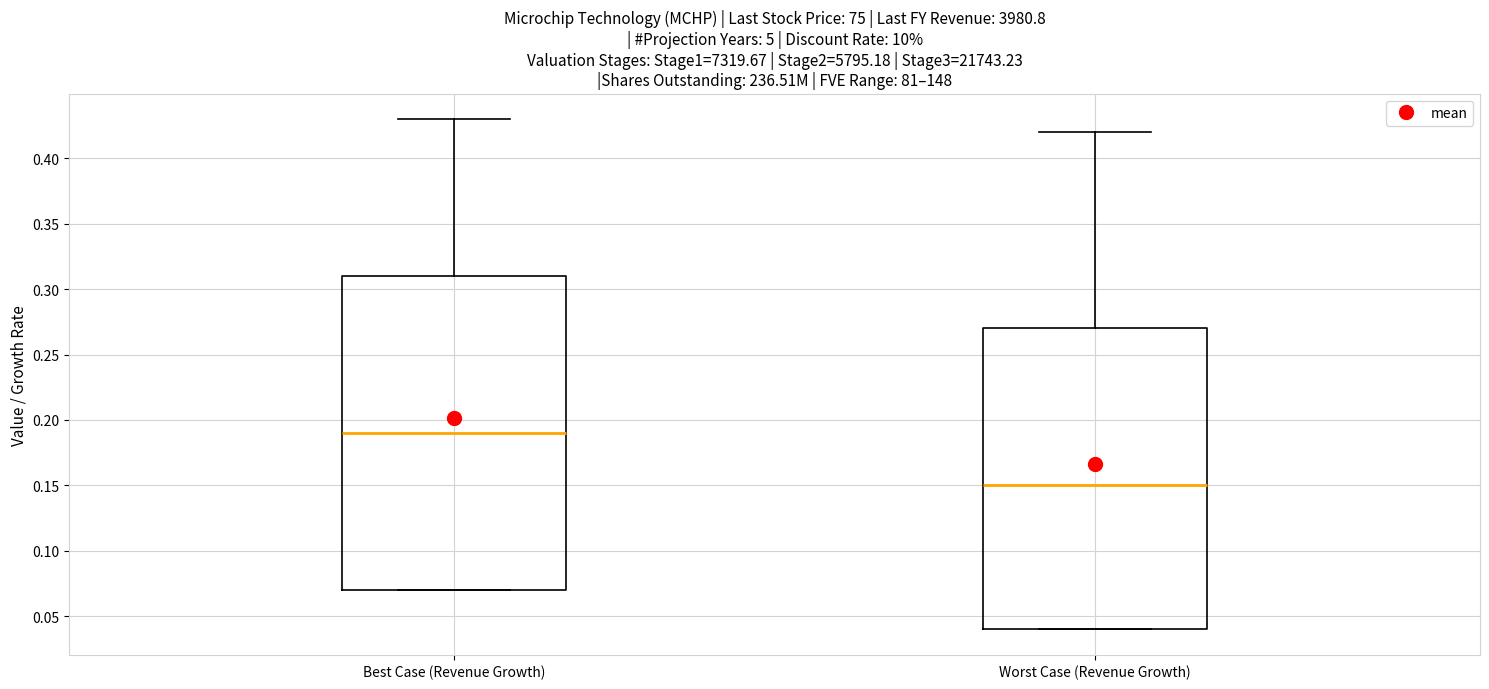

Reading left to right, transcribe this box plot: for each box, give where its median line is, the range the box spans, and where its two whiskers end, as read against the y-axis. The values are not printed on the chart, so give them approximately, as read against the axis.

Best Case (Revenue Growth): median 0.19, box 0.07 to 0.31, whiskers 0.07 to 0.43
Worst Case (Revenue Growth): median 0.15, box 0.04 to 0.27, whiskers 0.04 to 0.42